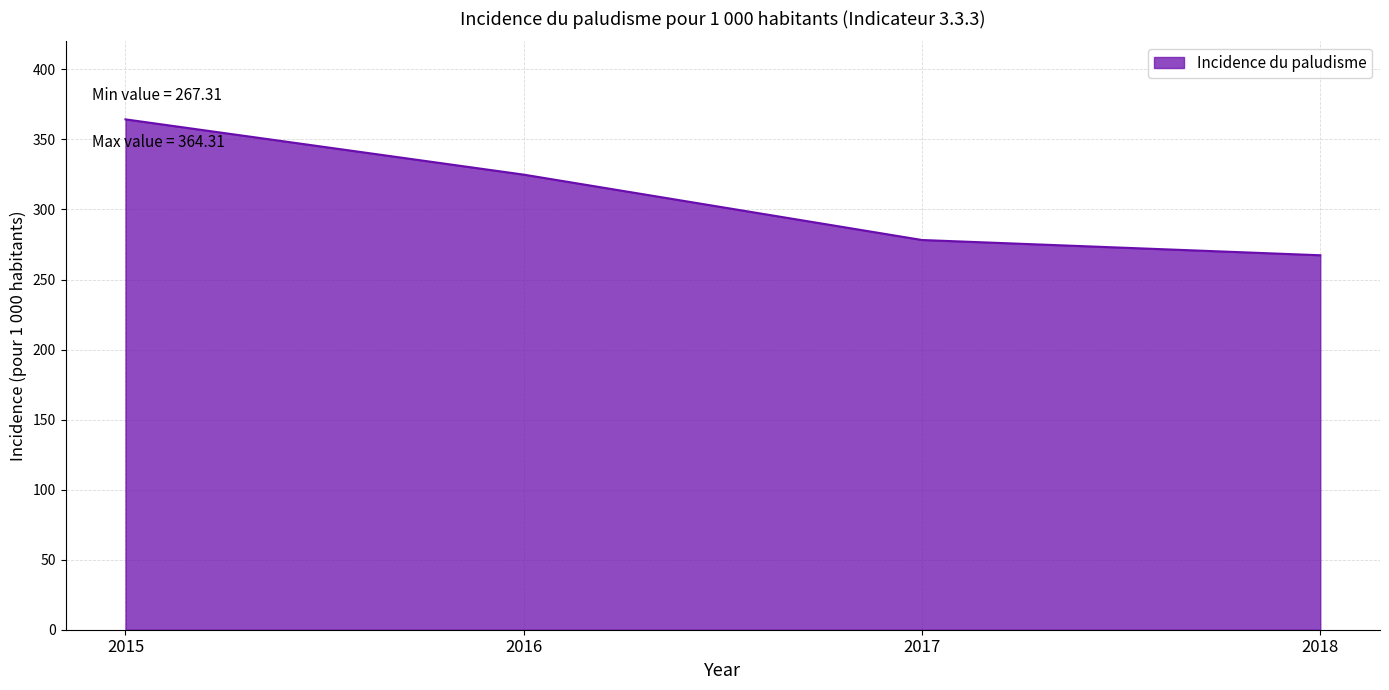

How many categories are shown in the chart?

4